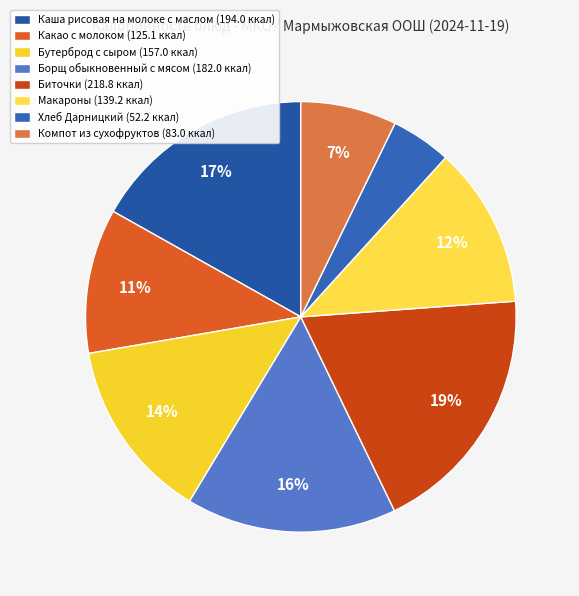

Which category has the smallest portion of the pie?

Хлеб Дарницкий